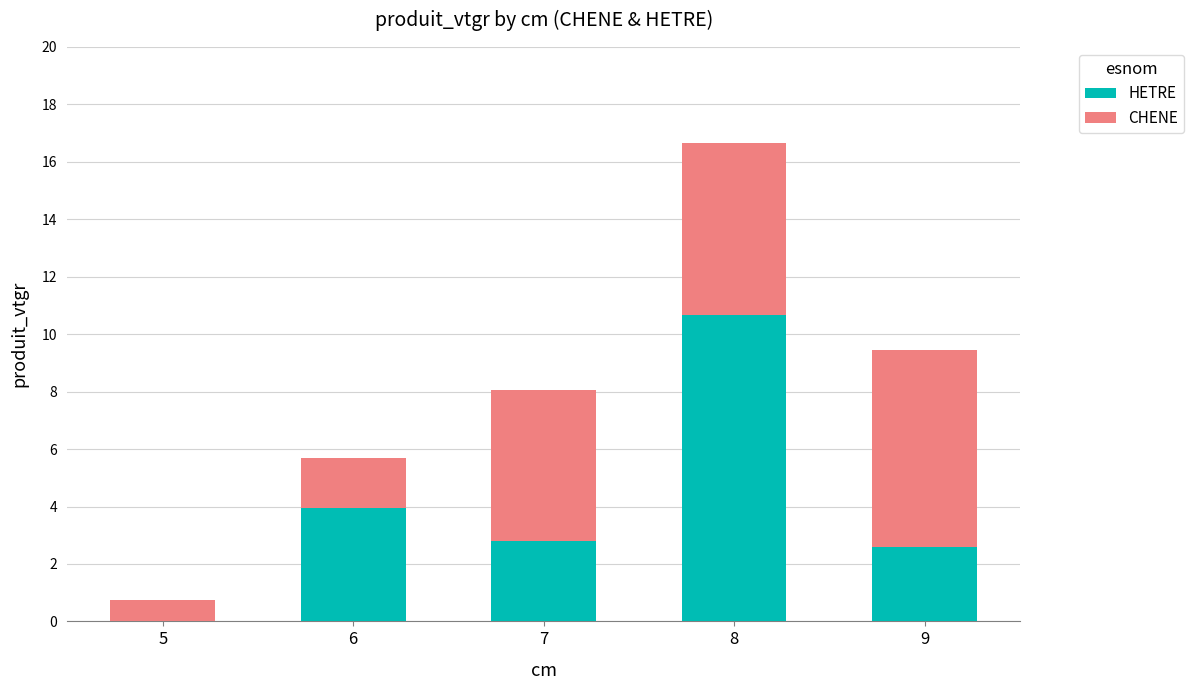

What is the maximum value for HETRE?

10.7